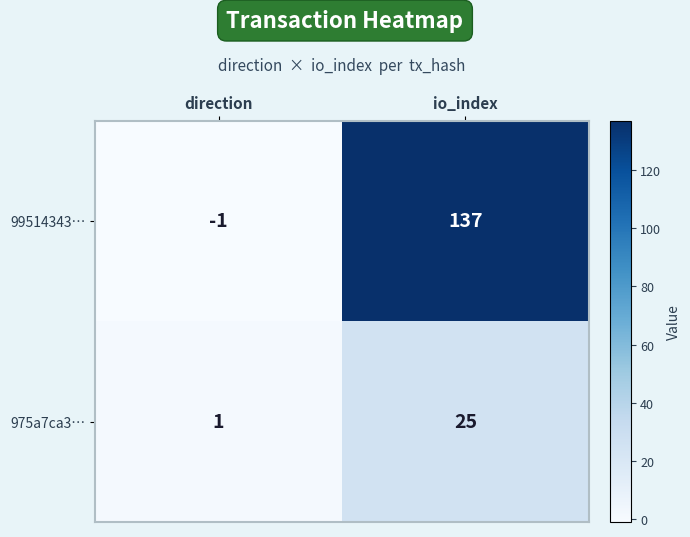

Which label corresponds to the largest value in the chart?

io_index